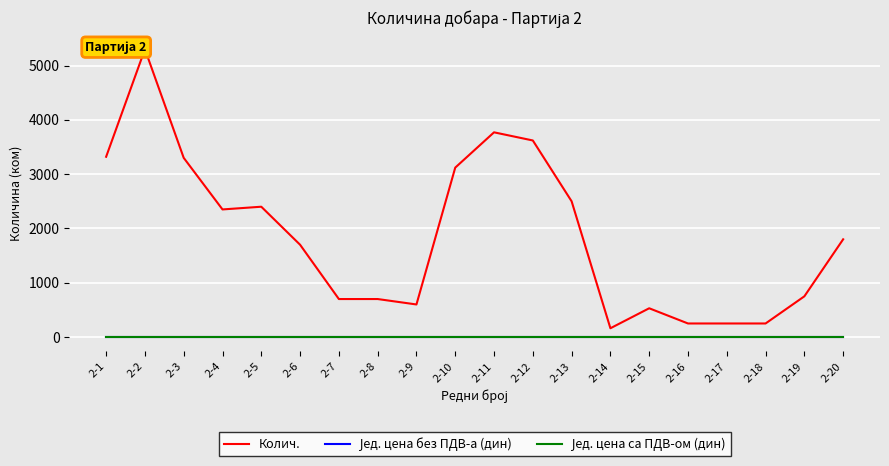

What is the total value across all series at 2-13?

2500